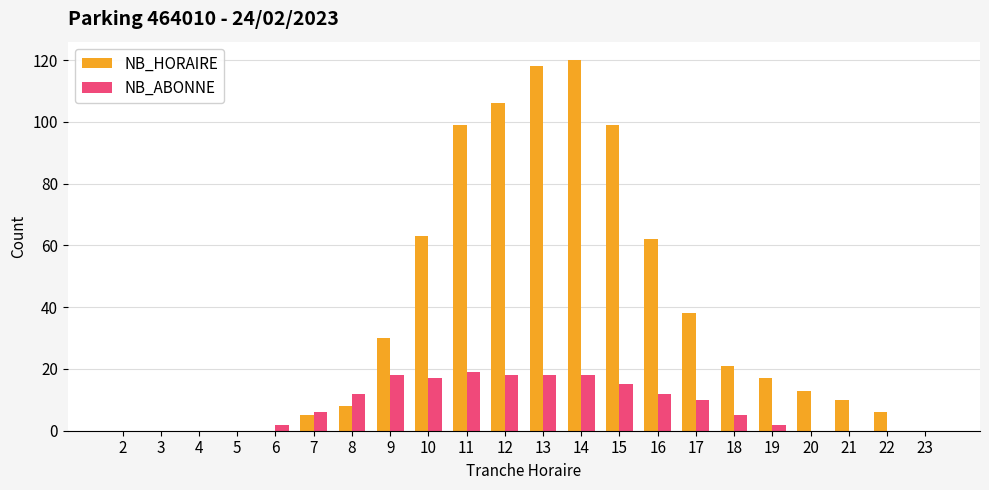

The value of NB_ABONNE at 16 is 7. True or false?

False